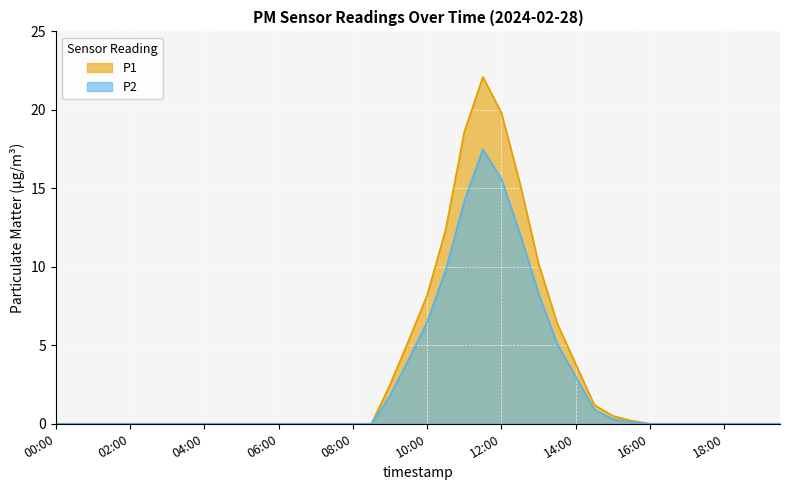

What are all the series names shown in the legend?

P1, P2